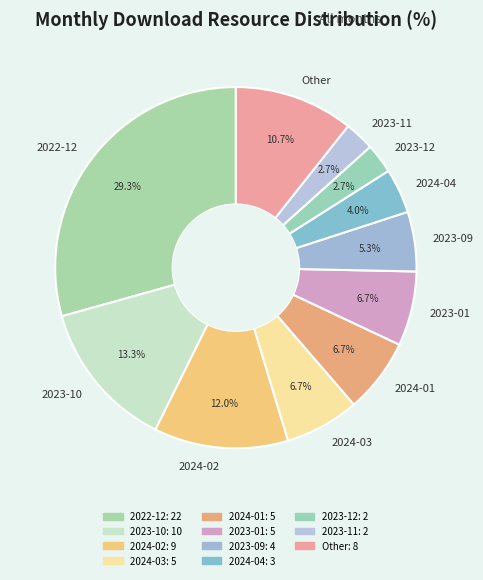

Between 2023-10 and 2023-09, which is larger?

2023-10